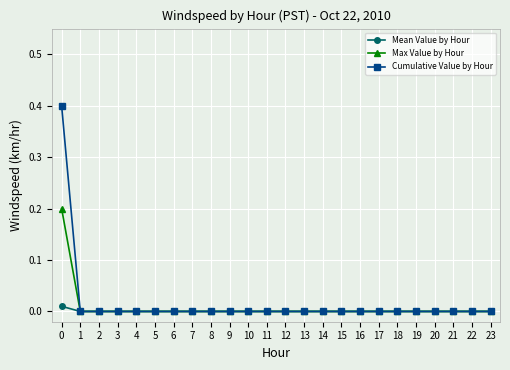

How many lines are shown in the chart?

3